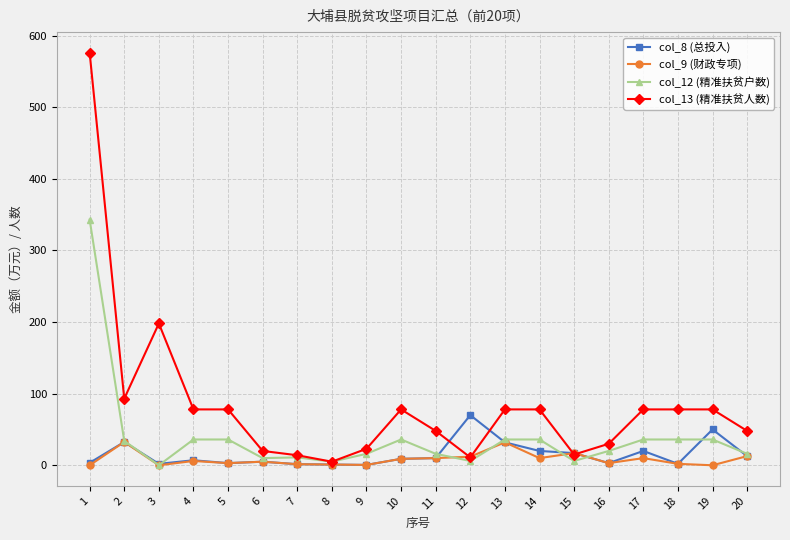

Rank the series by their maximum value, from lowest to highest.

col_9 (财政专项), col_8 (总投入), col_12 (精准扶贫户数), col_13 (精准扶贫人数)